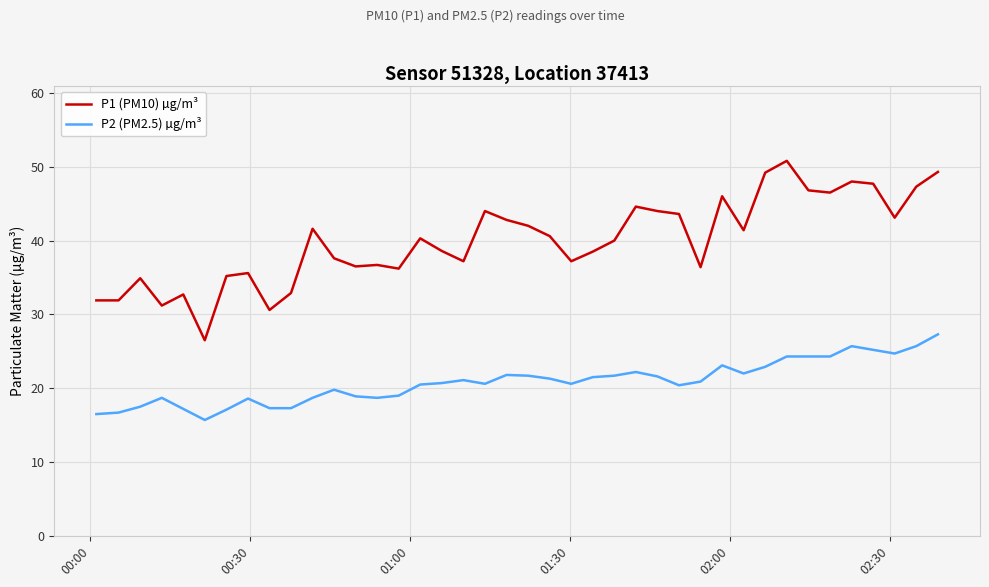

What is the minimum value for P2 (PM2.5) µg/m³?

15.7